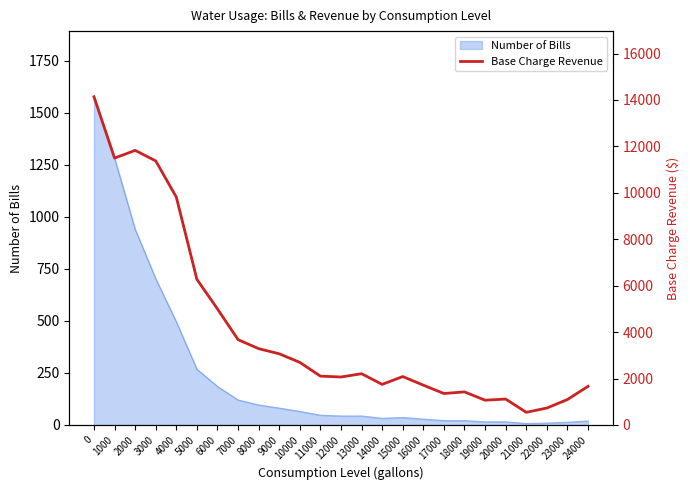

What is the smallest value displayed?

543.5